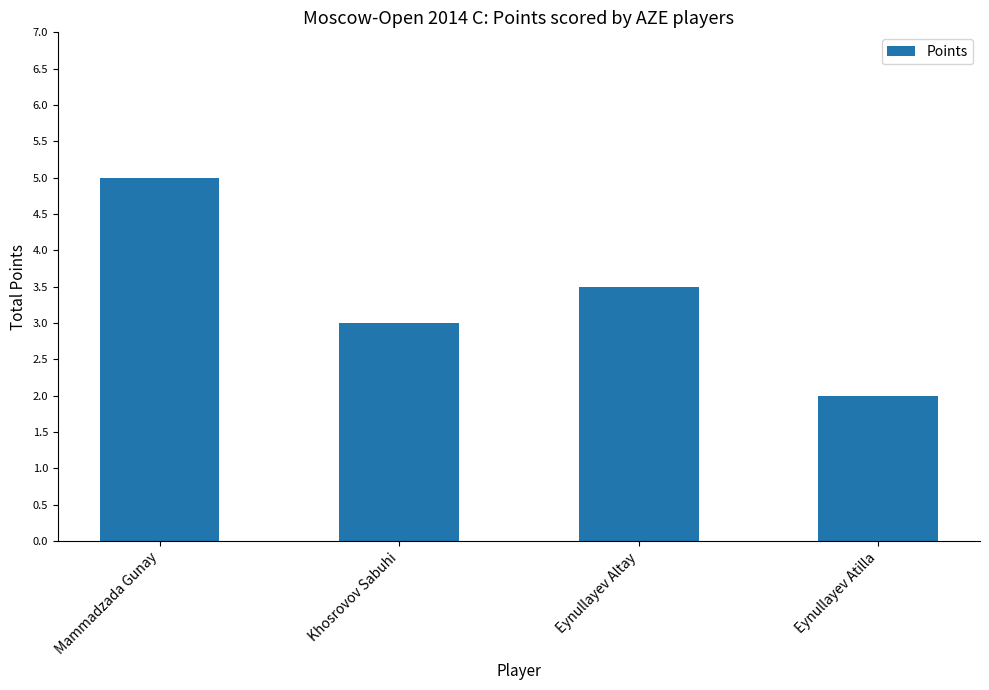

What is the sum of all values?

13.5